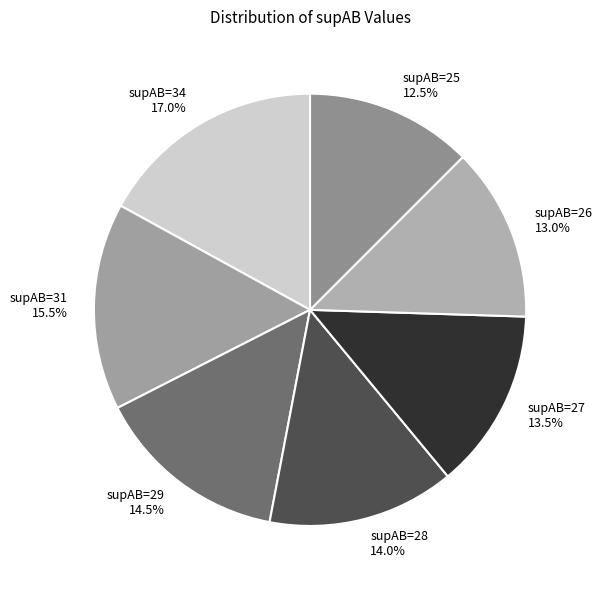

Which slice is the largest?

supAB=34